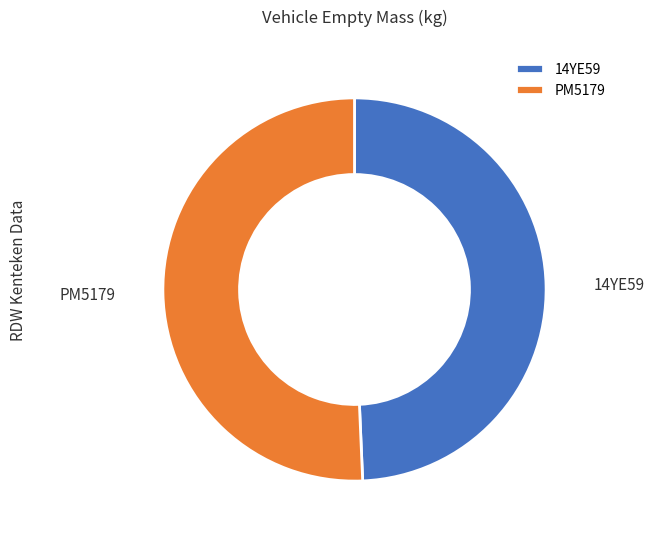

Rank the categories by value from highest to lowest.

PM5179, 14YE59